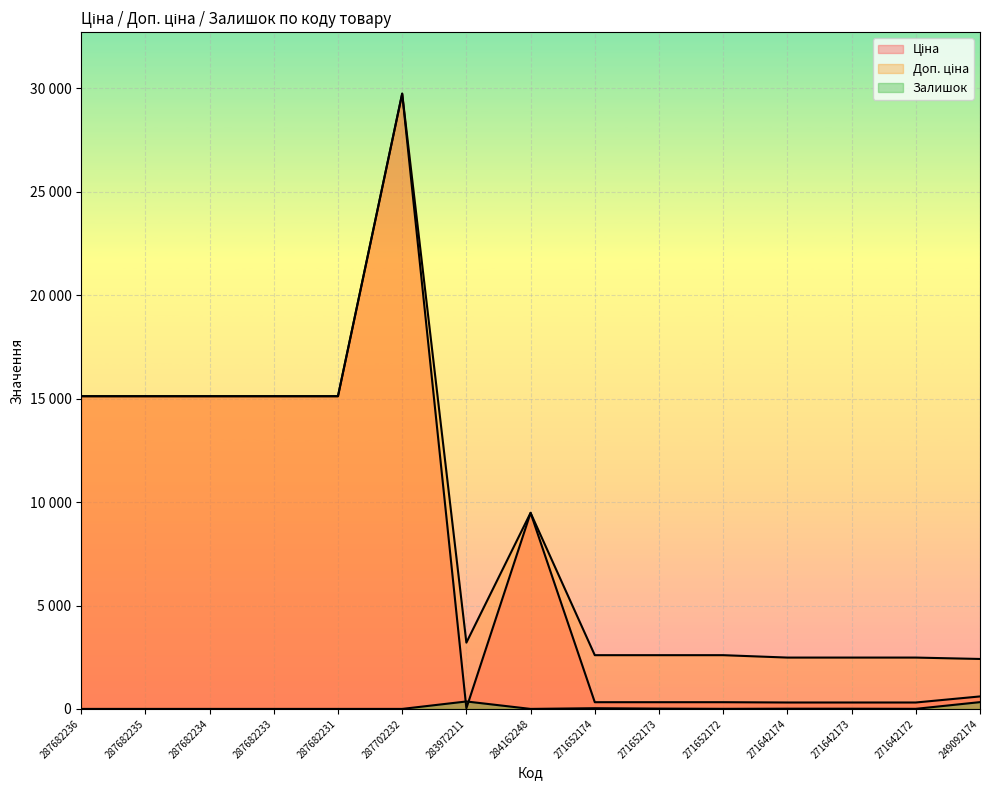

Reading left to right, transcribe all the data shown in this chart.

Ціна: 287682236=15120.0	287682235=15120.0	287682234=15120.0	287682233=15120.0	287682231=15120.0	287702232=29747.2	283972211=32.0	284162248=9480.1	271652174=324.8	271652173=324.8	271652172=324.8	271642174=310.3	271642173=310.3	271642172=310.3	249092174=603.7
Доп. ціна: 287682236=15120.0	287682235=15120.0	287682234=15120.0	287682233=15120.0	287682231=15120.0	287702232=29747.2	283972211=3205.0	284162248=9480.1	271652174=2598.3	271652173=2598.3	271652172=2598.3	271642174=2482.4	271642173=2482.4	271642172=2482.4	249092174=2414.8
Залишок: 287682236=0.0	287682235=0.0	287682234=0.0	287682233=0.0	287682231=0.0	287702232=0.0	283972211=360.0	284162248=0.0	271652174=34.0	271652173=15.0	271652172=4.0	271642174=11.0	271642173=10.0	271642172=4.0	249092174=328.0